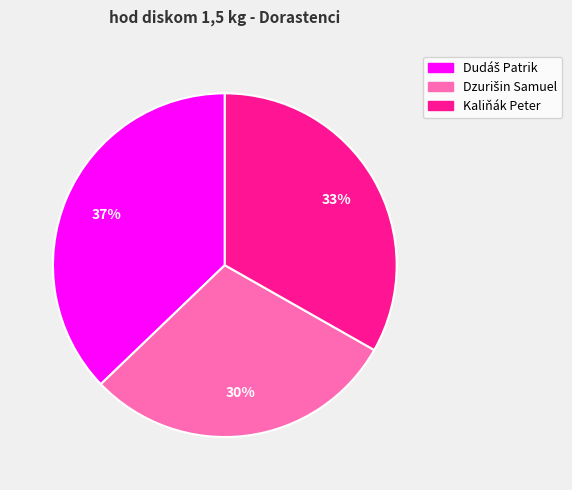

True or false: Kaliňák Peter accounts for 33% of the total.

True